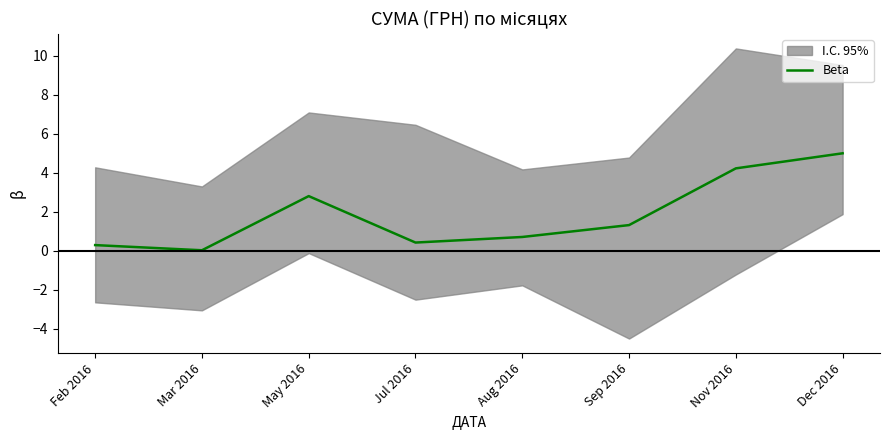

What is the average value?

1.8